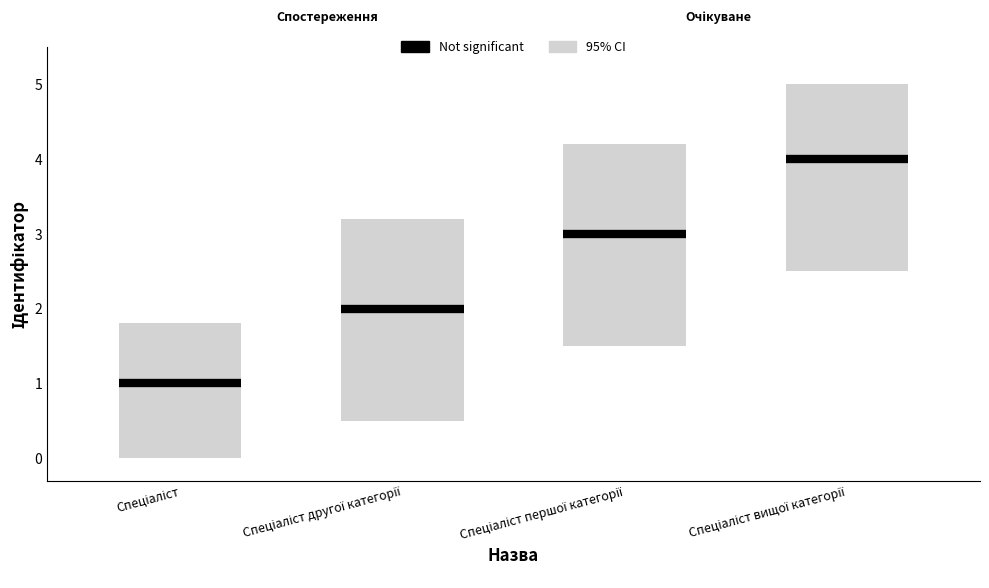

The value at Спеціаліст другої категорії is 2. True or false?

True